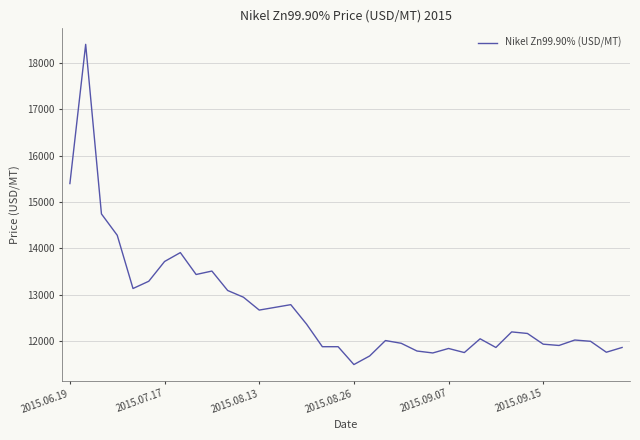

What is the greatest value displayed?

18398.7